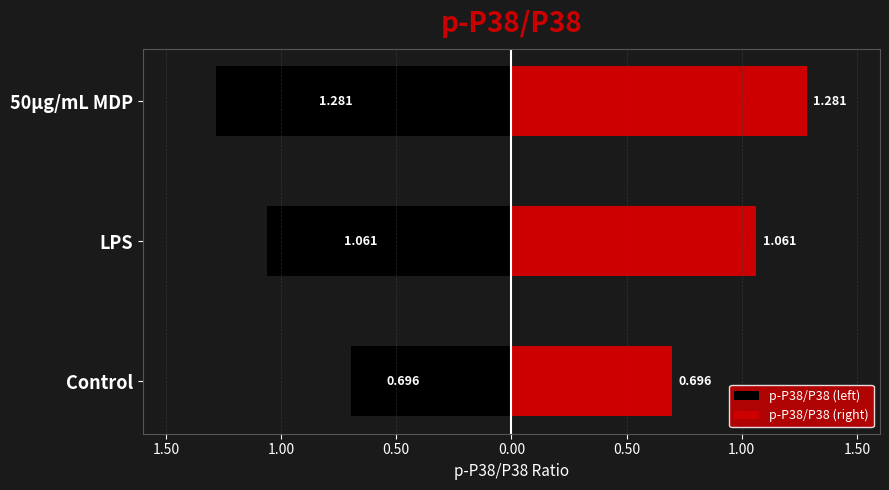

What are all the series names shown in the legend?

p-P38/P38 (left), p-P38/P38 (right)